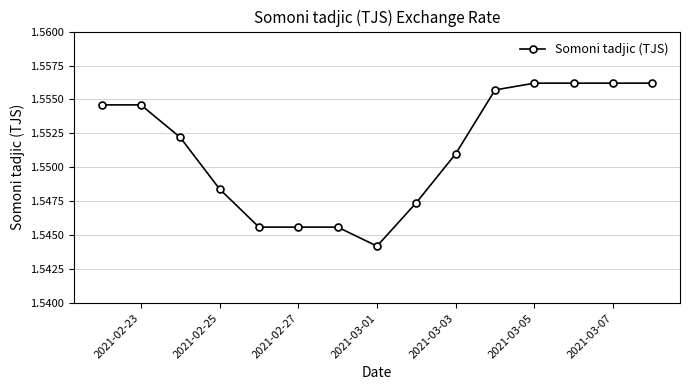

How many values are between 1 and 2?

15